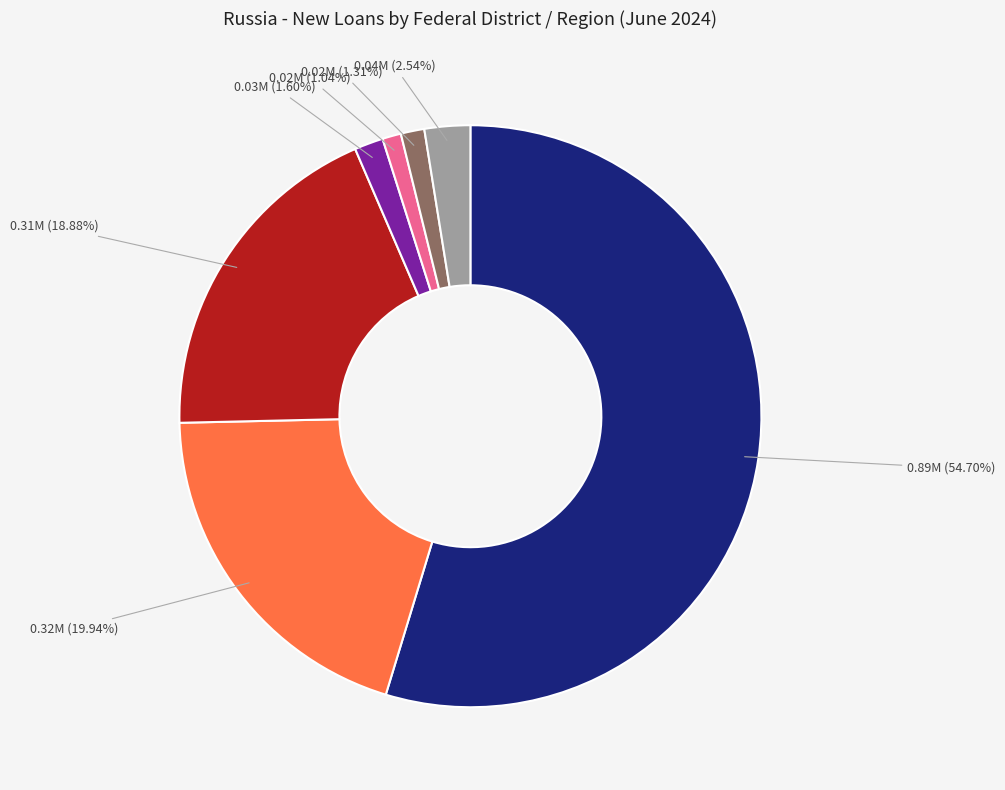

Is there a majority slice in this chart?

Yes